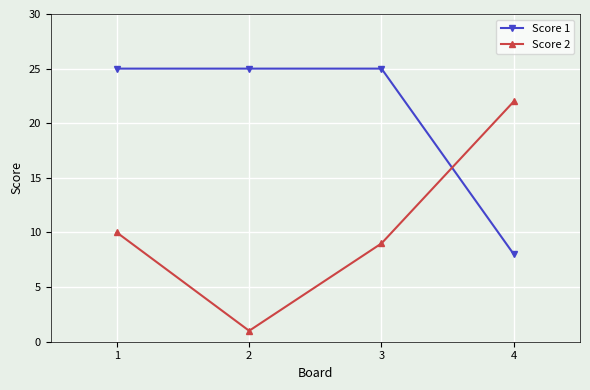

The Score 2 series shows 22 at 4. True or false?

True